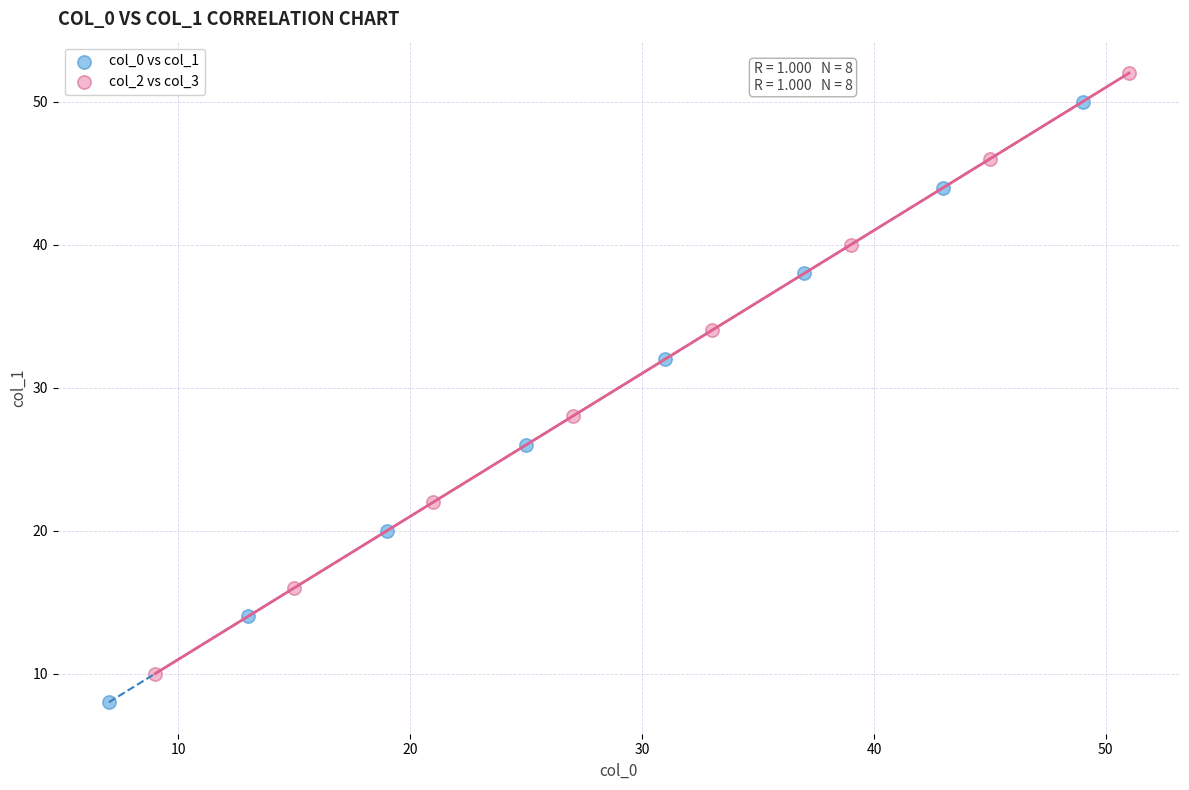

Which series contains the lowest Y value?

col_0 vs col_1